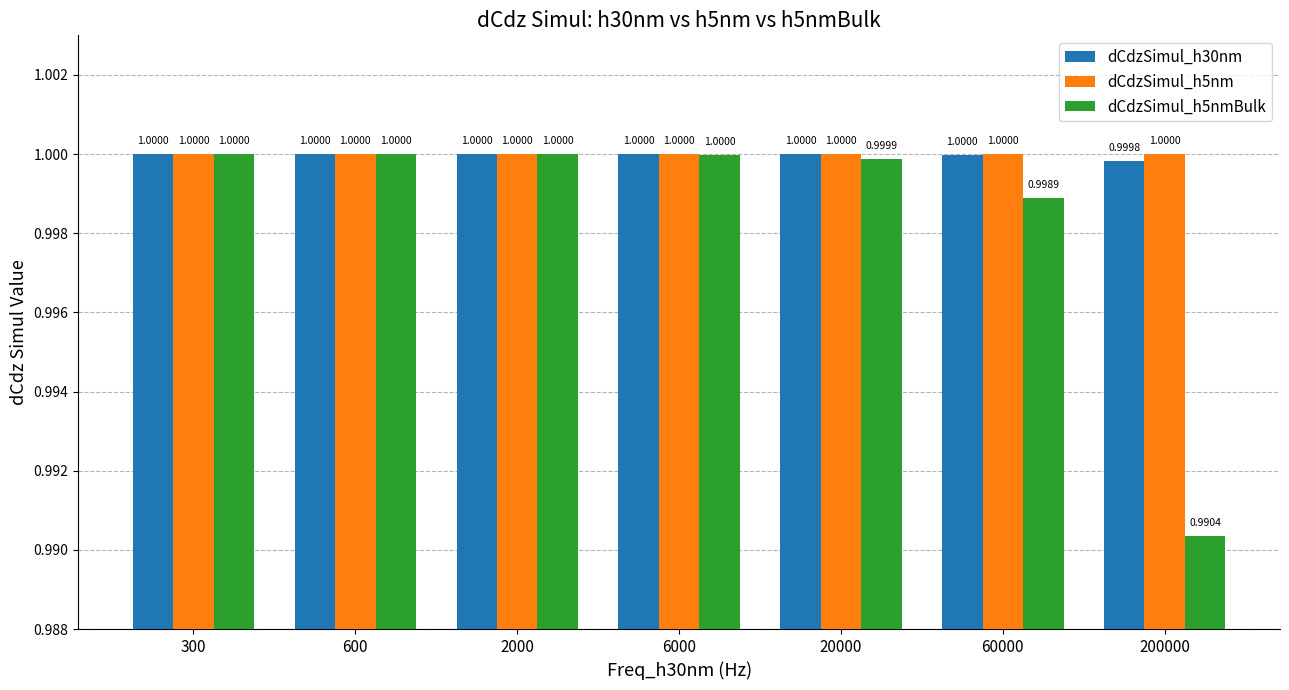

Reading left to right, list all the values displayed in this chart.

dCdzSimul_h30nm: 1.0	1.0	1.0	1.0	1.0	1.0	1.0
dCdzSimul_h5nm: 1.0	1.0	1.0	1.0	1.0	1.0	1.0
dCdzSimul_h5nmBulk: 1.0	1.0	1.0	1.0	1.0	1.0	1.0